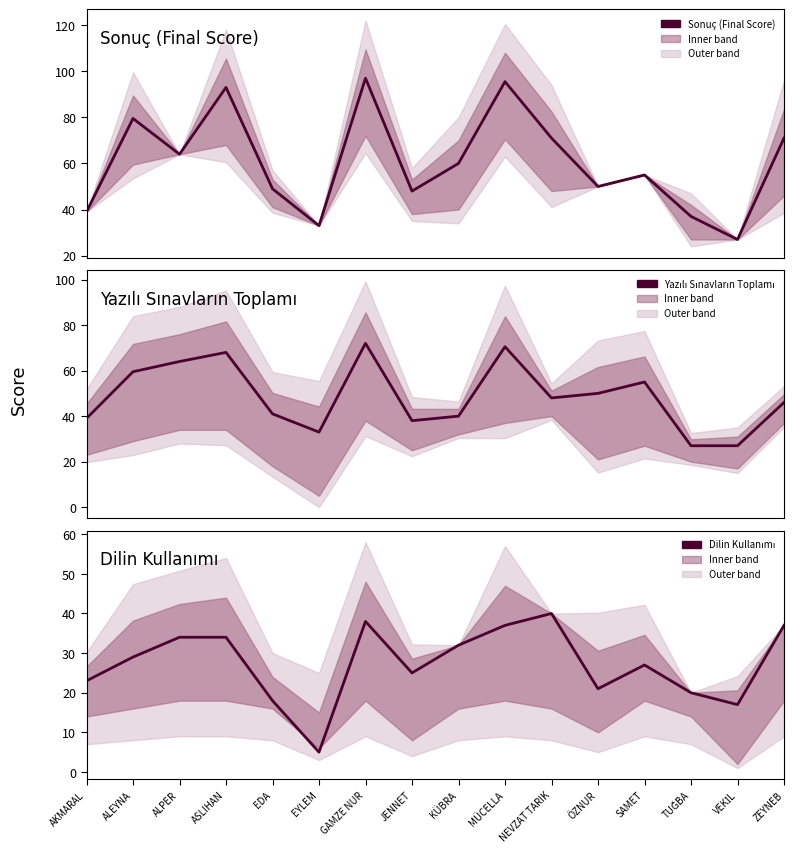

Between JENNET and ASLIHAN, which is larger?

ASLIHAN